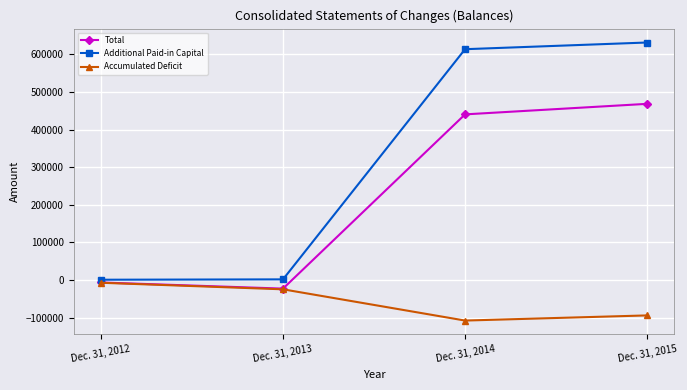

Which series changed the most between Dec. 31, 2013 and Dec. 31, 2014?

Additional Paid-in Capital